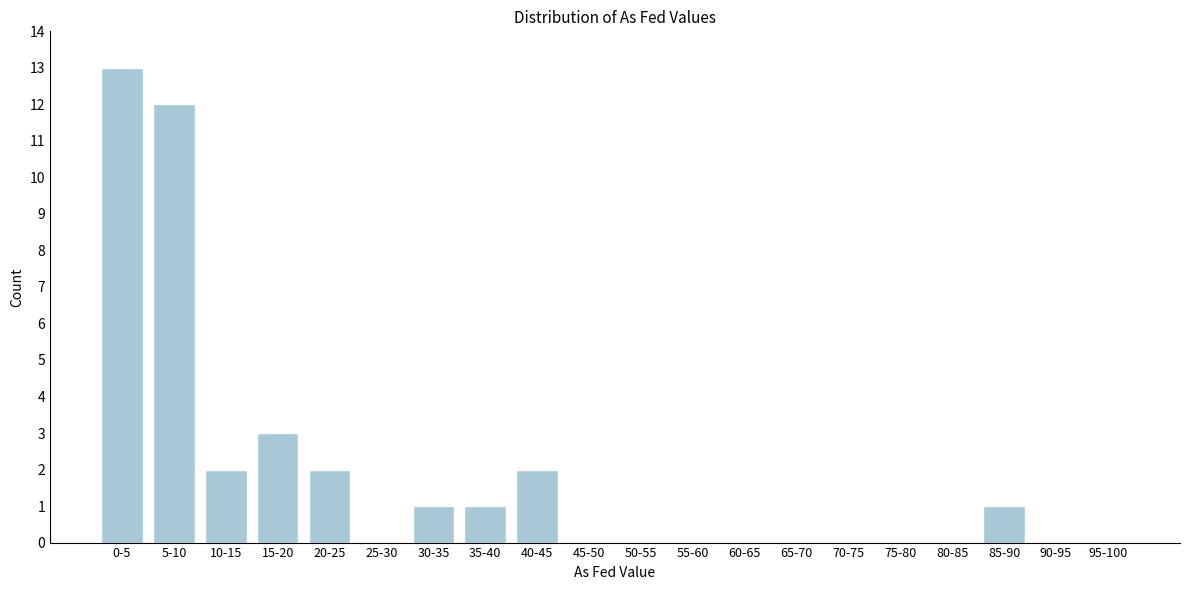

Reading left to right, transcribe all the data shown in this chart.

0-5=13	5-10=12	10-15=2	15-20=3	20-25=2	25-30=0	30-35=1	35-40=1	40-45=2	45-50=0	50-55=0	55-60=0	60-65=0	65-70=0	70-75=0	75-80=0	80-85=0	85-90=1	90-95=0	95-100=0